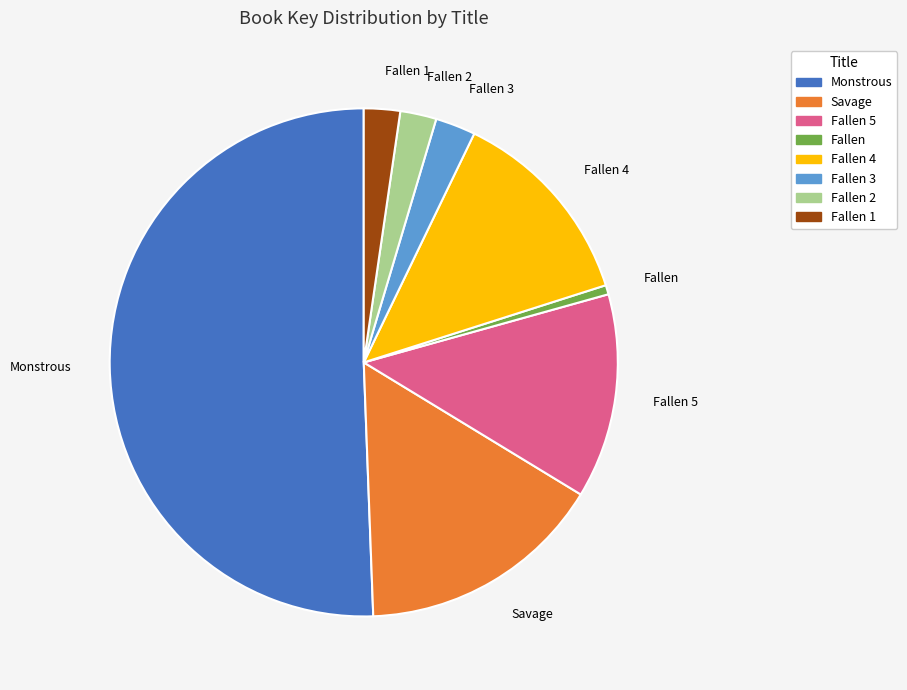

What is the smallest slice in the pie chart?

Fallen